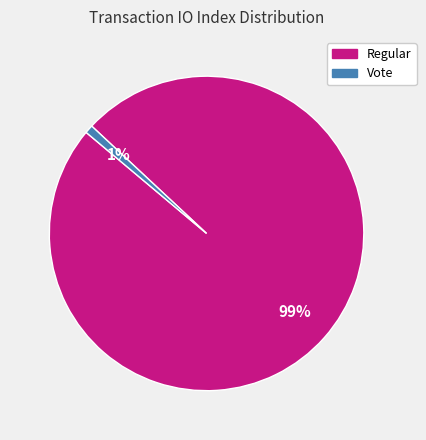

Is there any slice that represents more than half of the pie?

Yes